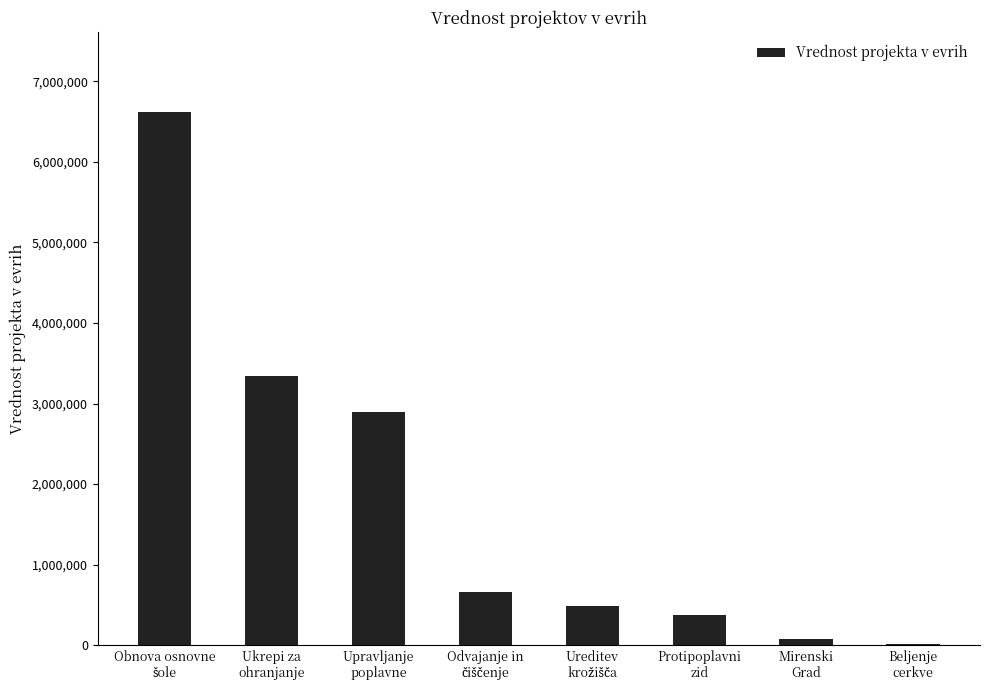

What is the greatest value displayed?

6617000.0